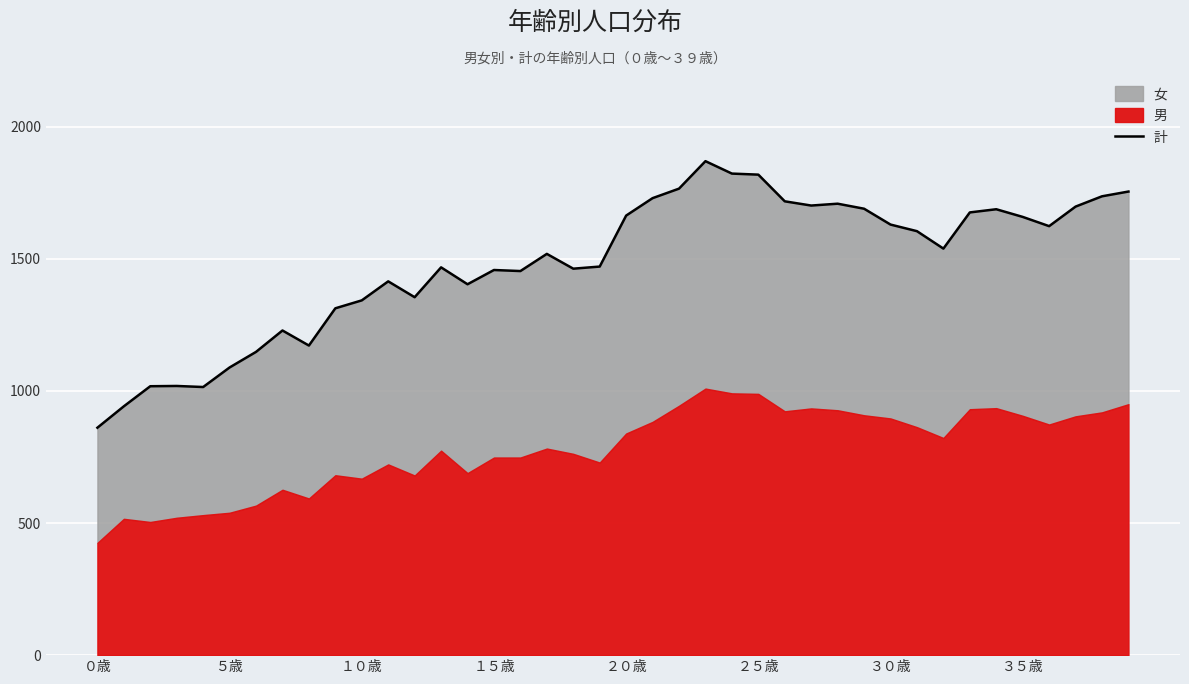

How many points are higher than both their immediate neighbors (excluding endpoints)?

9